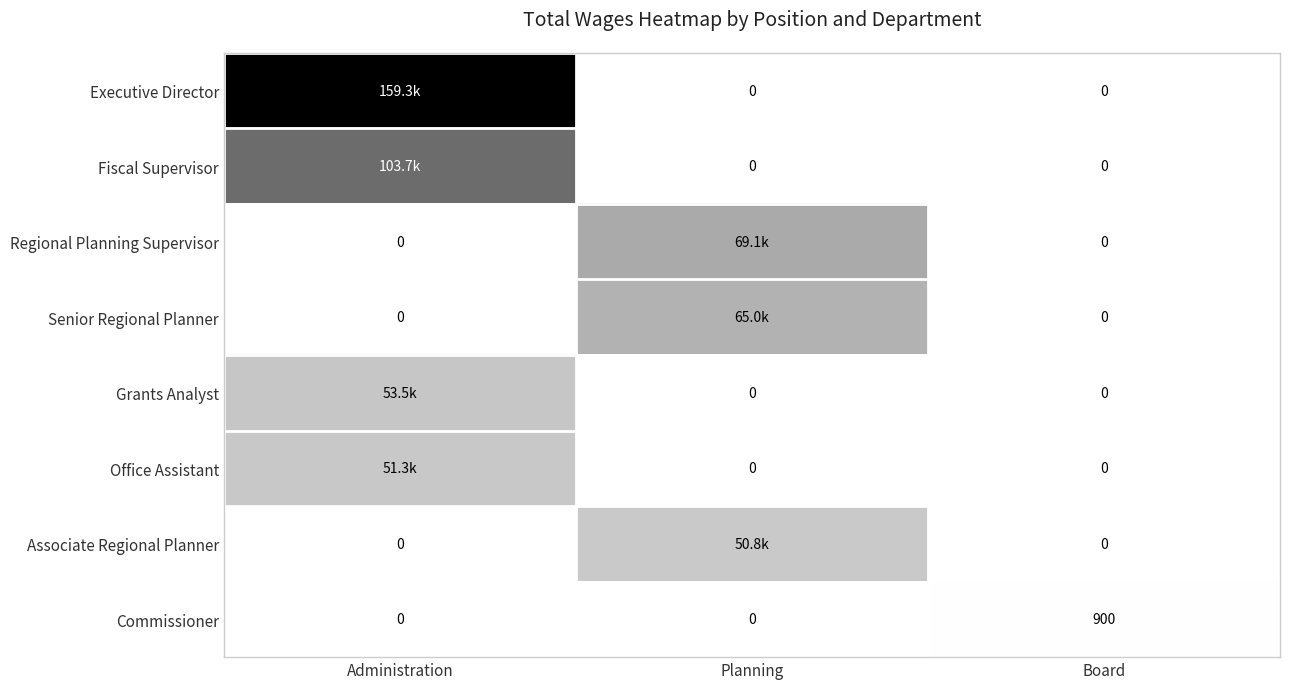

What is the total value across all series at Board?

900